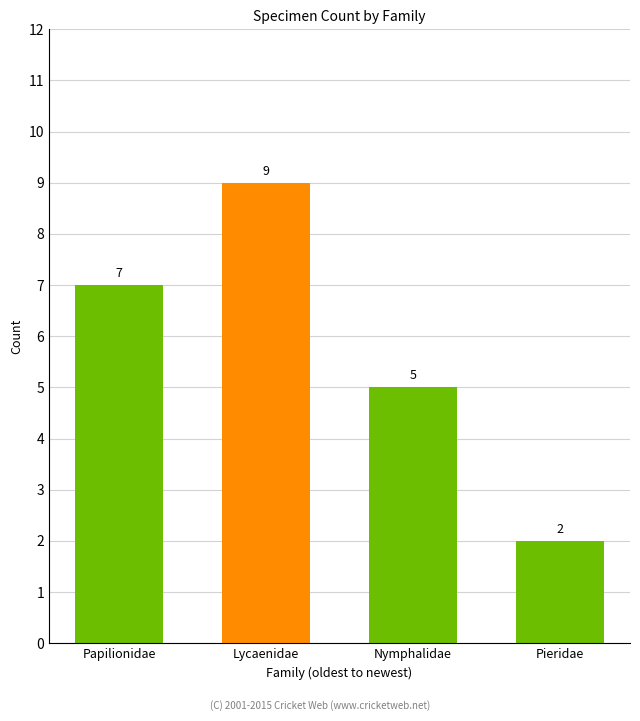

What is the ratio of the value at Papilionidae to the value at Lycaenidae?

0.8